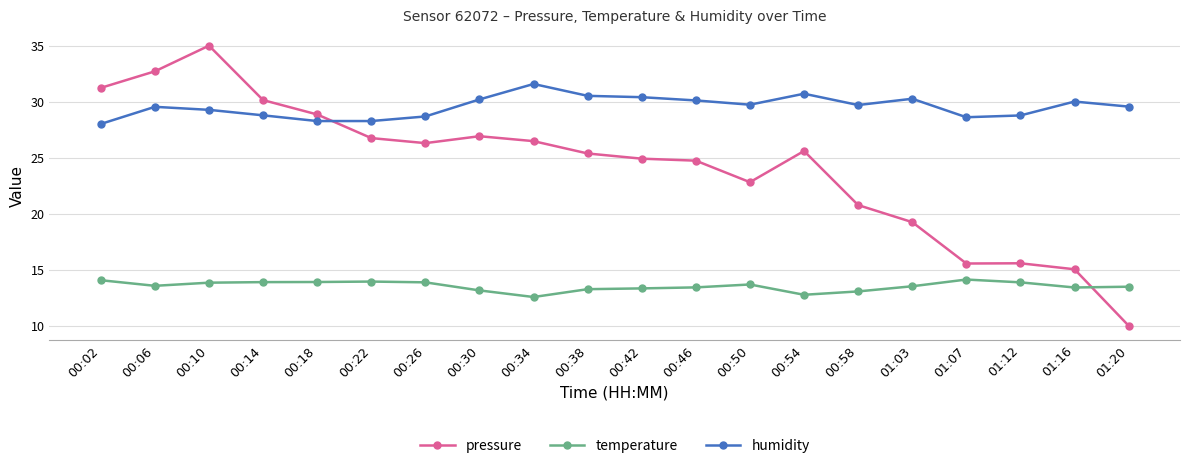

What is the difference between the pressure values at 00:46 and 00:02?

6.5